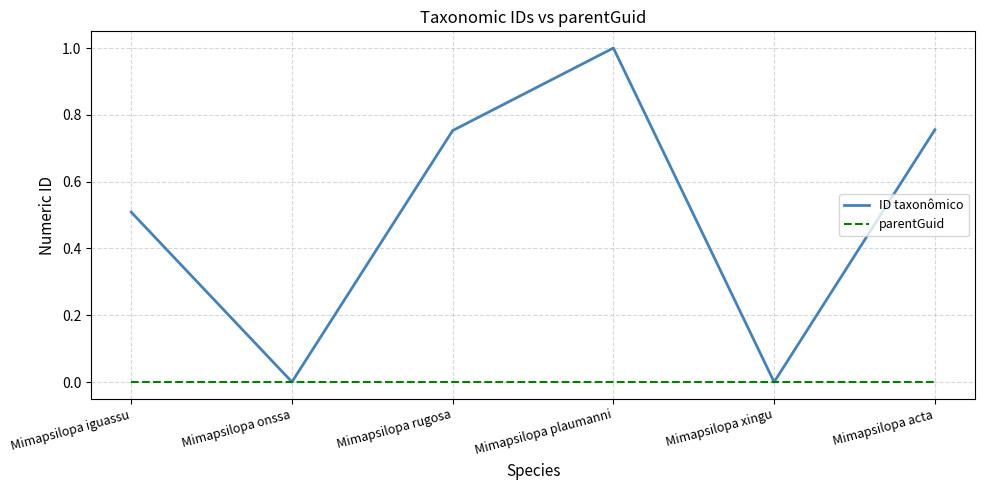

The value of ID taxonômico at Mimapsilopa acta is 1.4. True or false?

False